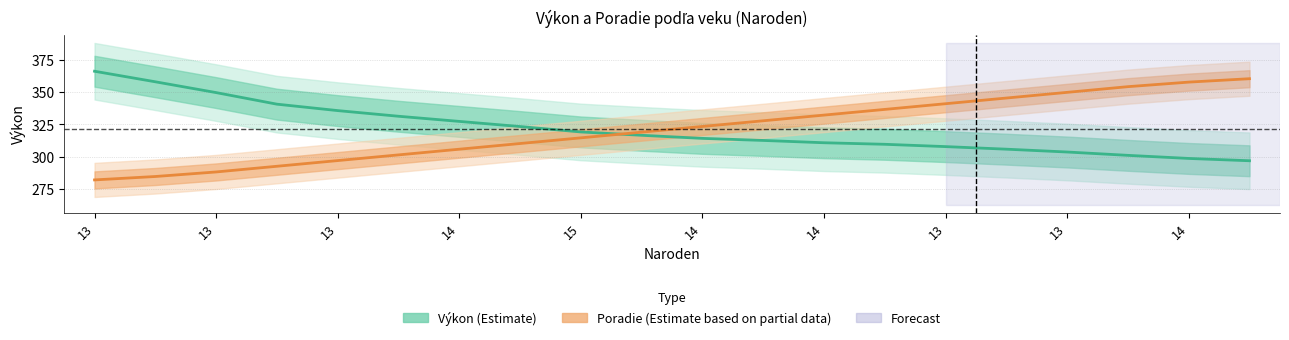

The Poradie (Estimate based on partial data) series shows 102.8 at 14. True or false?

False